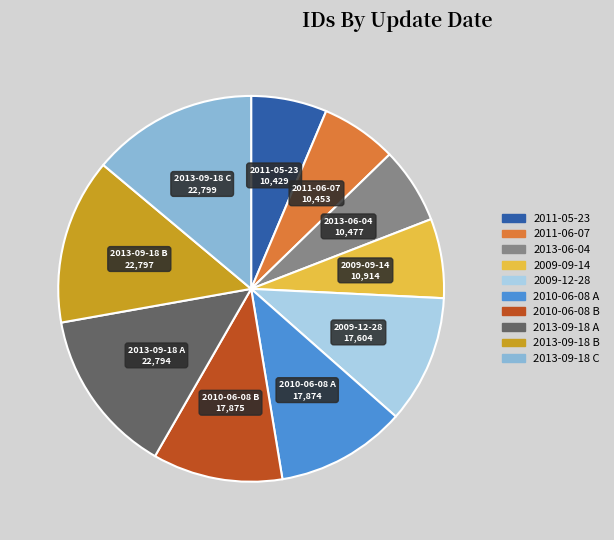

The 2009-12-28 slice represents 11% of the pie. True or false?

True